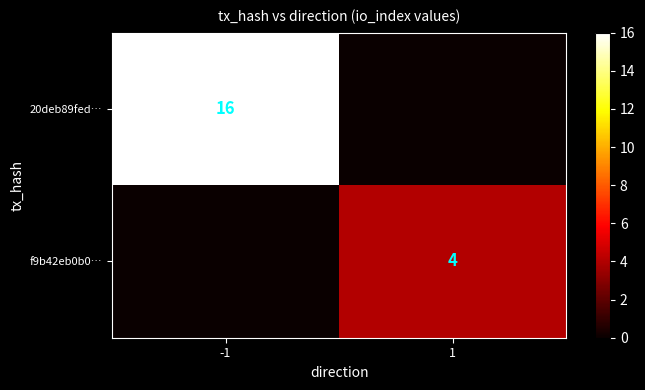

The value of f9b42eb0b0… at 1 is 4. True or false?

True